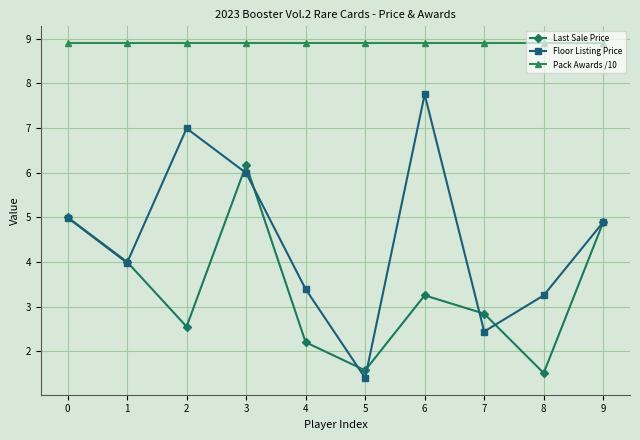

What is the value of the Floor Listing Price point at the 7th from the left?

7.8